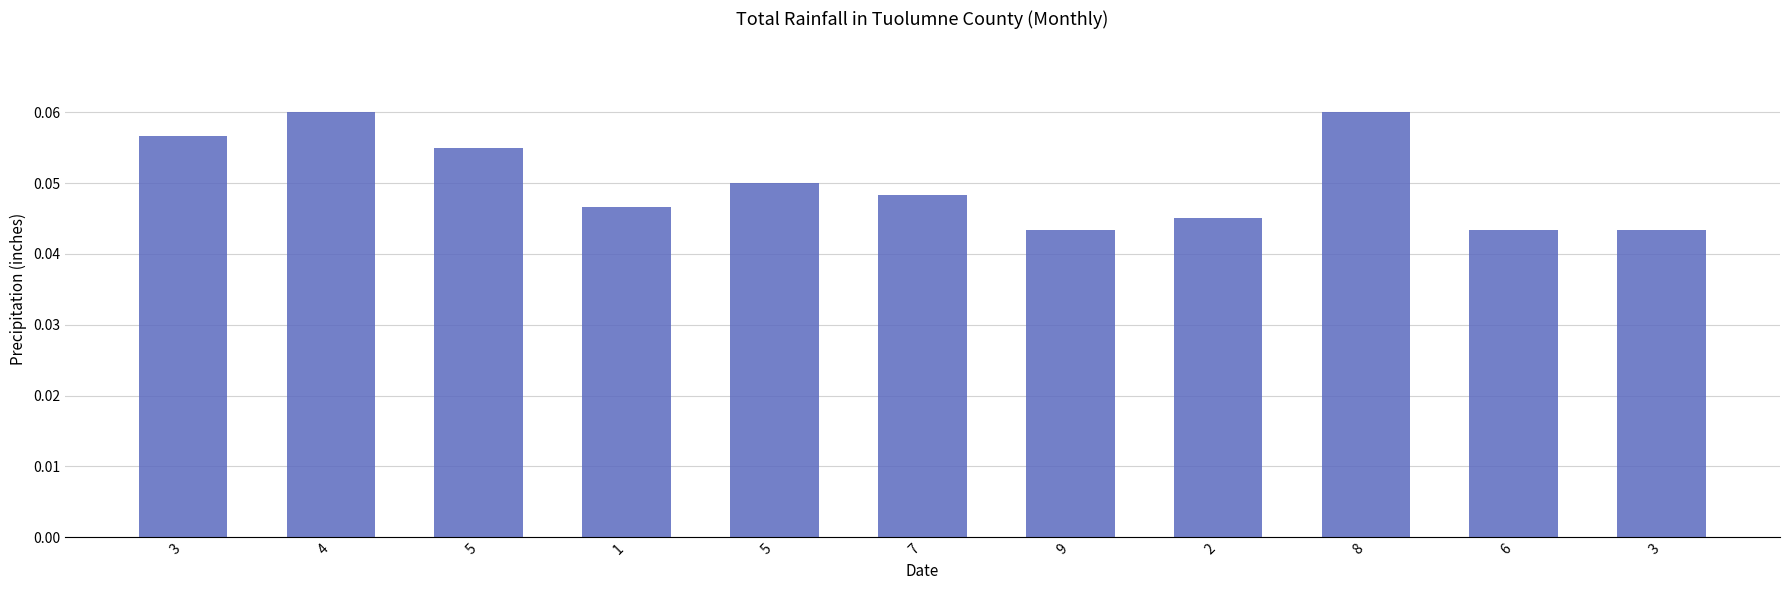

True or false: the data shows 0.0 at 7.

False